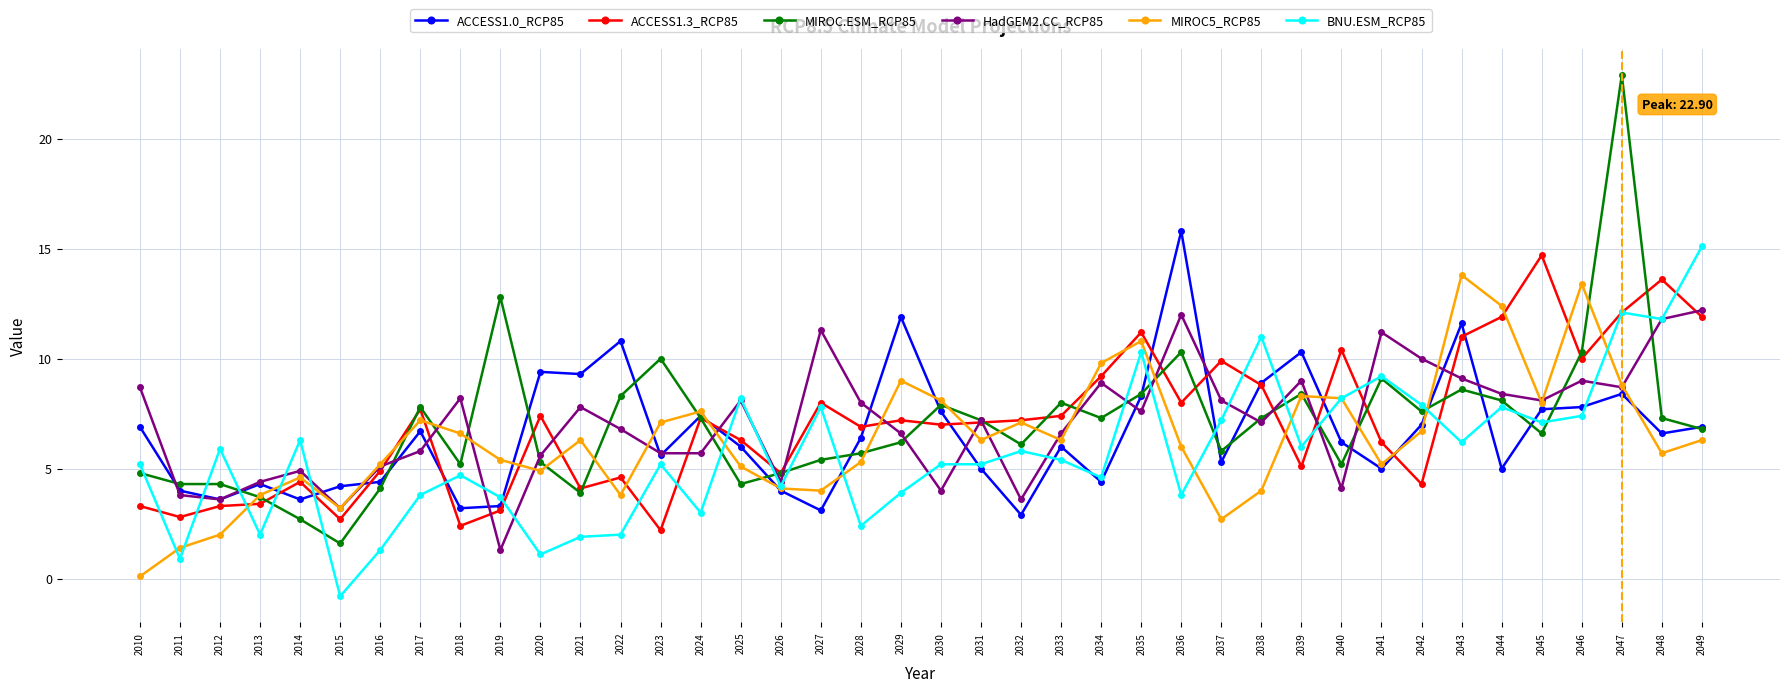

Is it true that MIROC.ESM_RCP85 equals 0.9 at 2014?

False